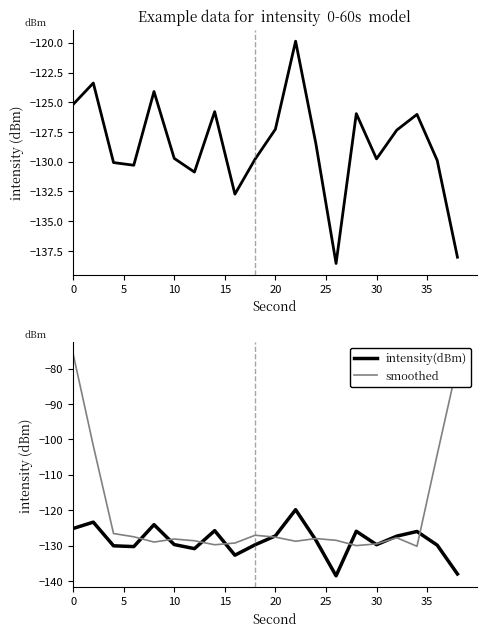

Is this an area chart (filled region under the line)?

No